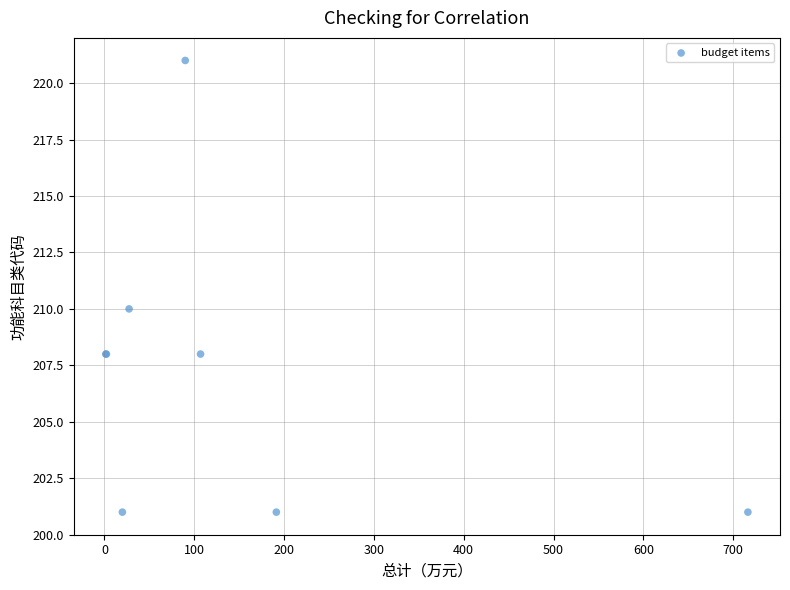

What Y value in the scatter plot is closest to 211?

210